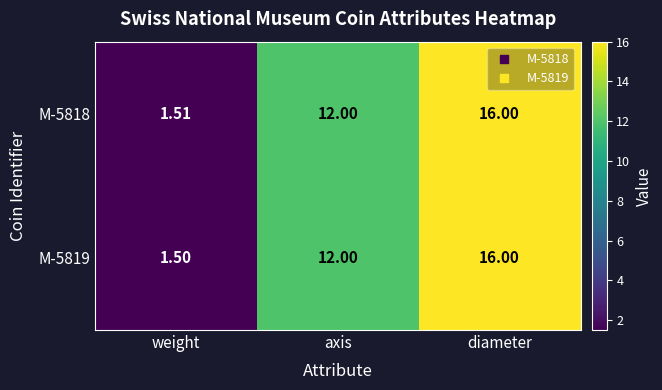

At which category is the sum across all series the highest?

diameter